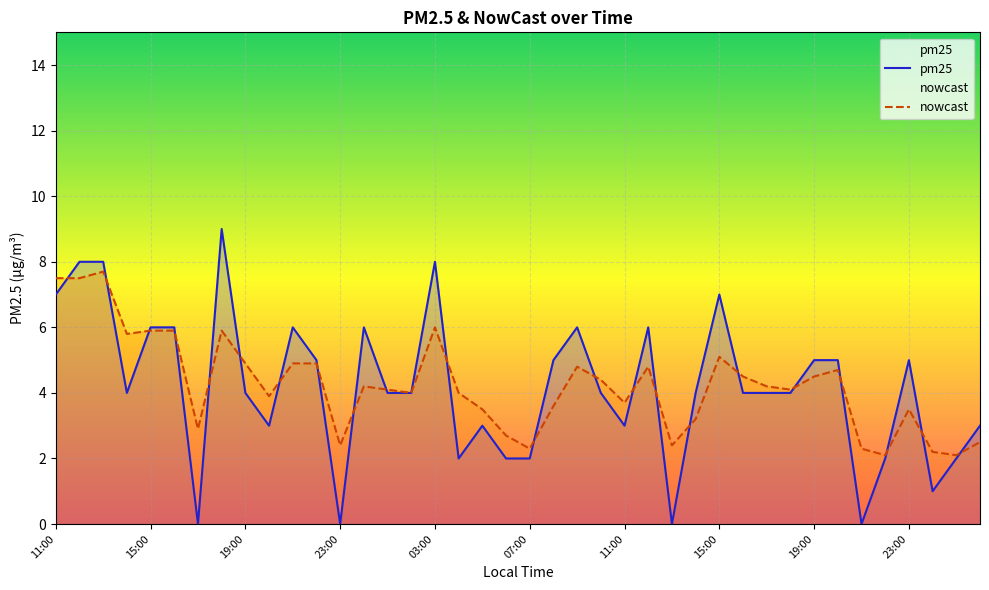

How many data points does each series have?

40